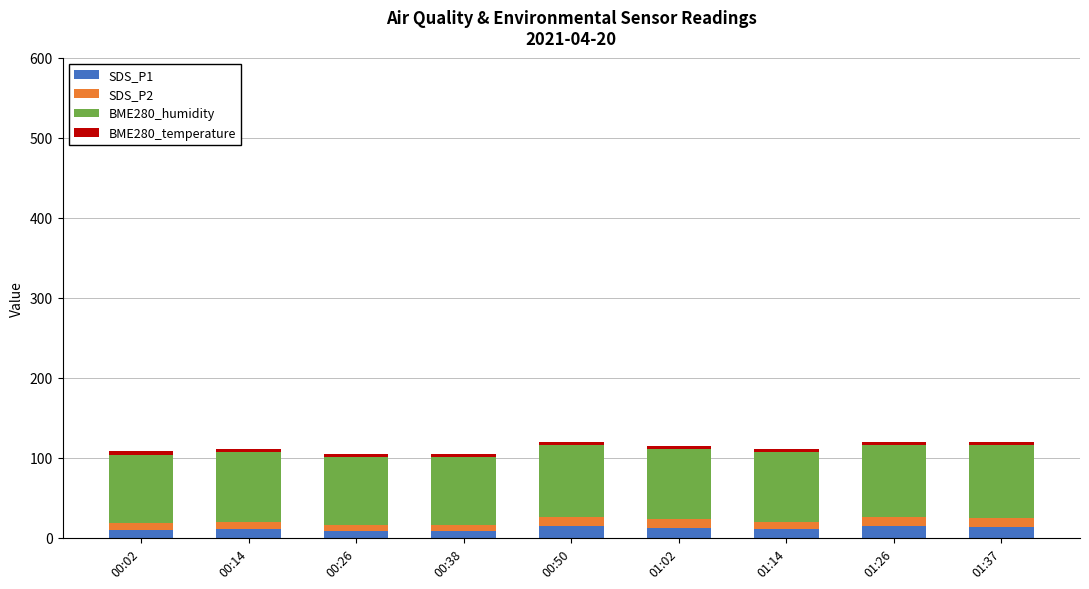

What is the sum of all SDS_P1 values?

105.2